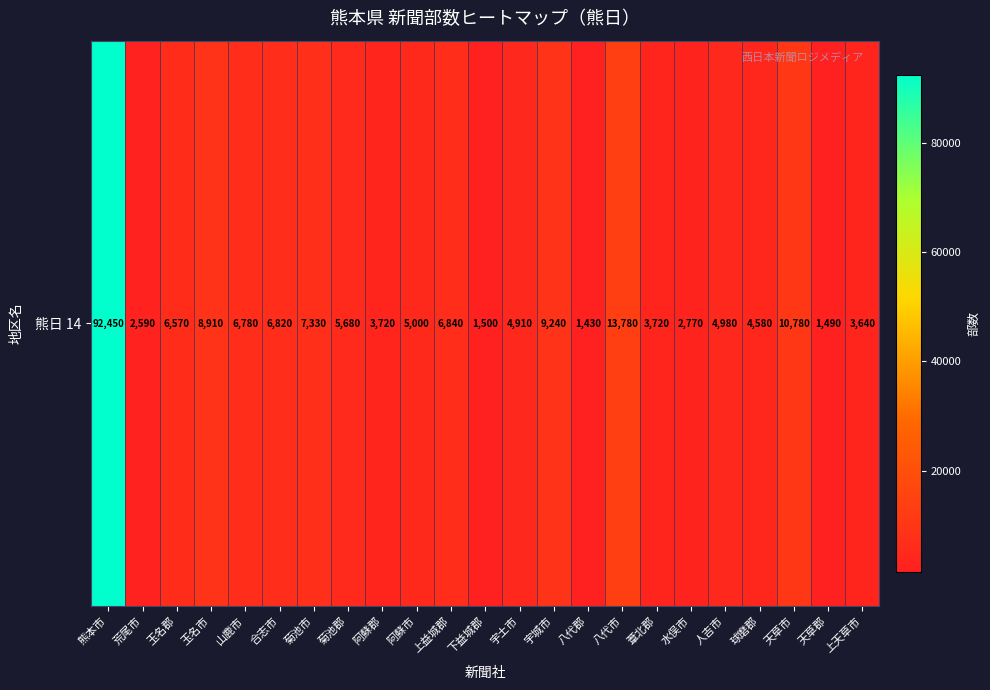

What is the change in value from 宇土市 to 人吉市?

+70